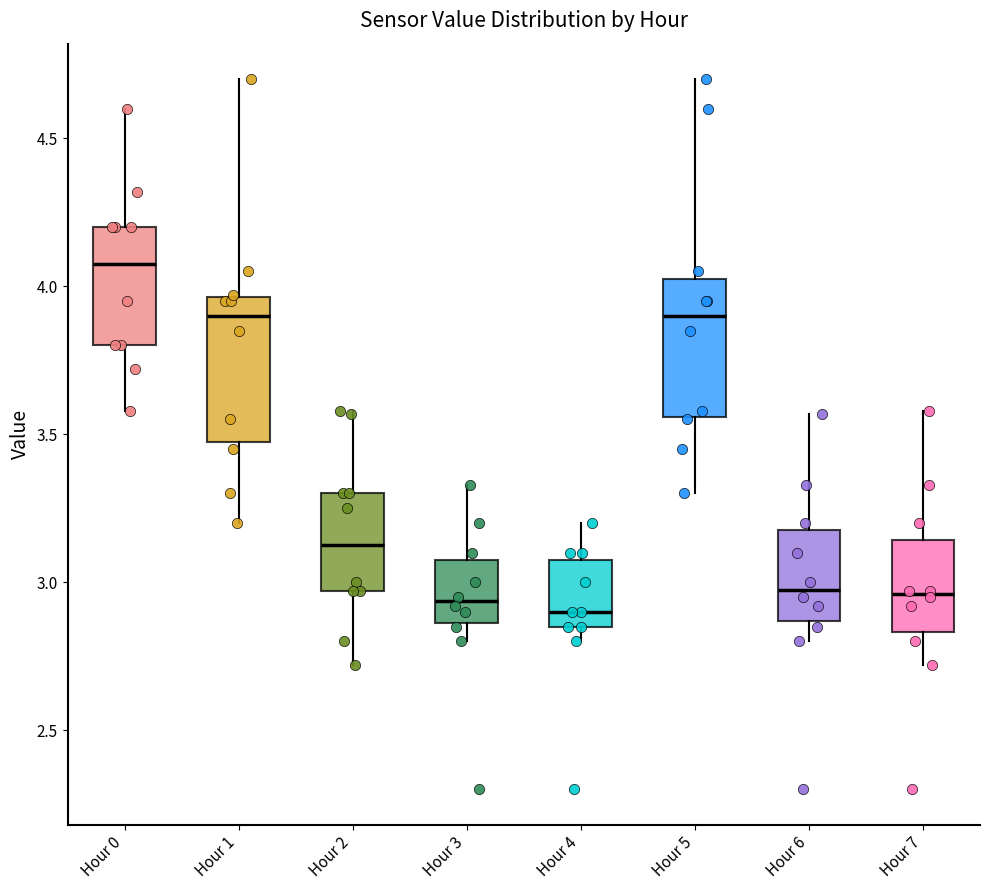

Where does the lower whisker of the box for Hour 2 end on the y-axis? The values are not printed on the chart, so give them approximately, as read against the axis.

2.70